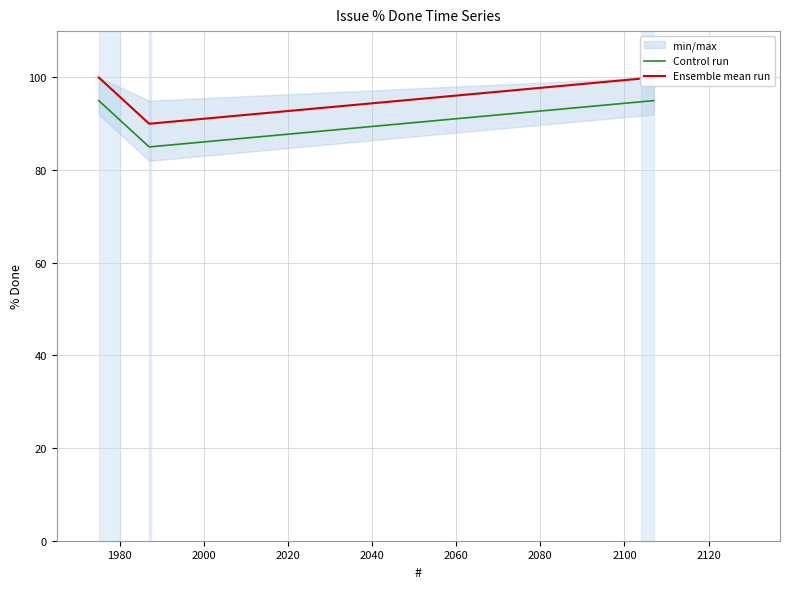

What is the minimum value for Control run?

85